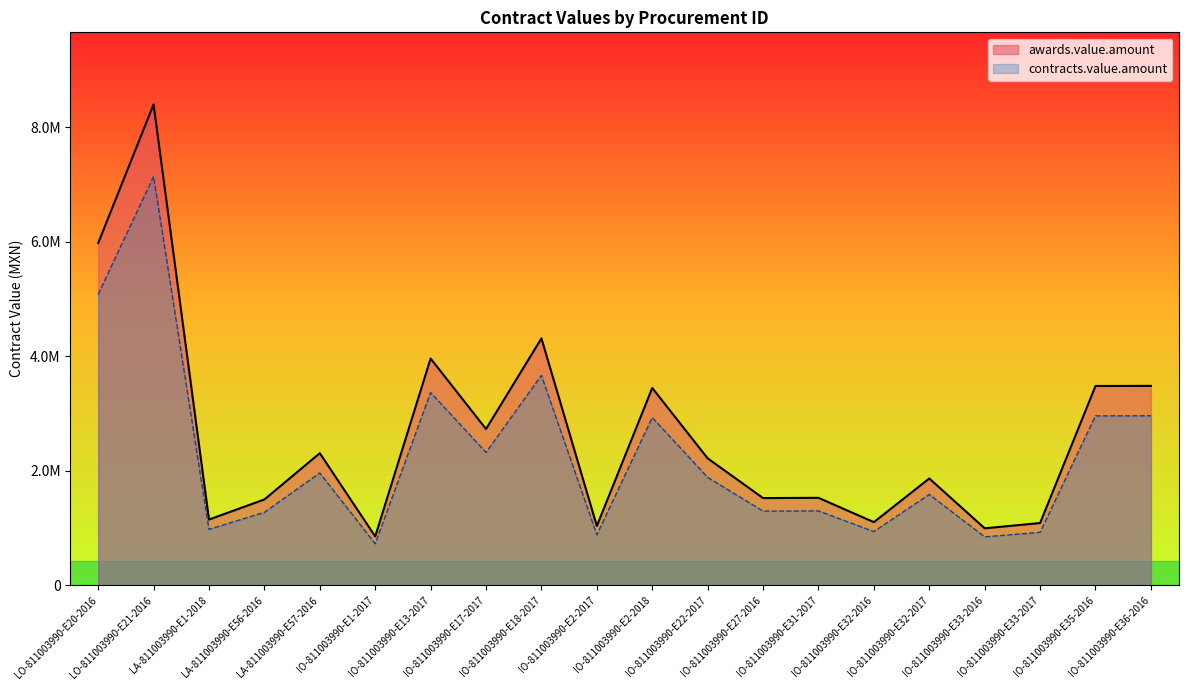

Is it true that awards.value.amount equals 1561674.2 at IO-811003990-E2-2017?

False